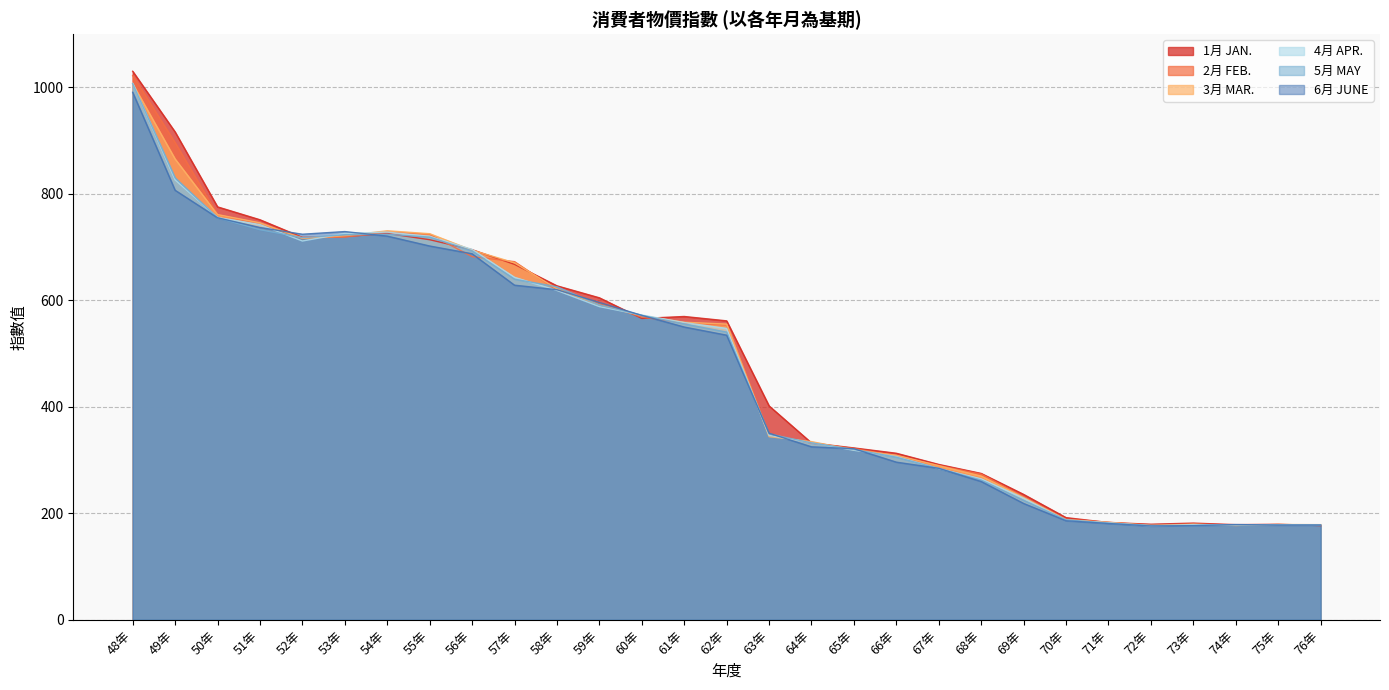

Which series changed the most between 49年 and 55年?

1月 JAN.